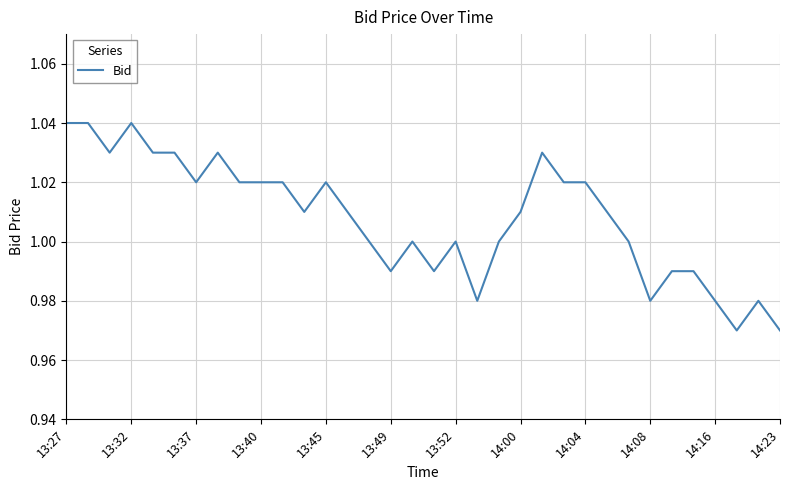

Does the chart have visible grid lines?

Yes